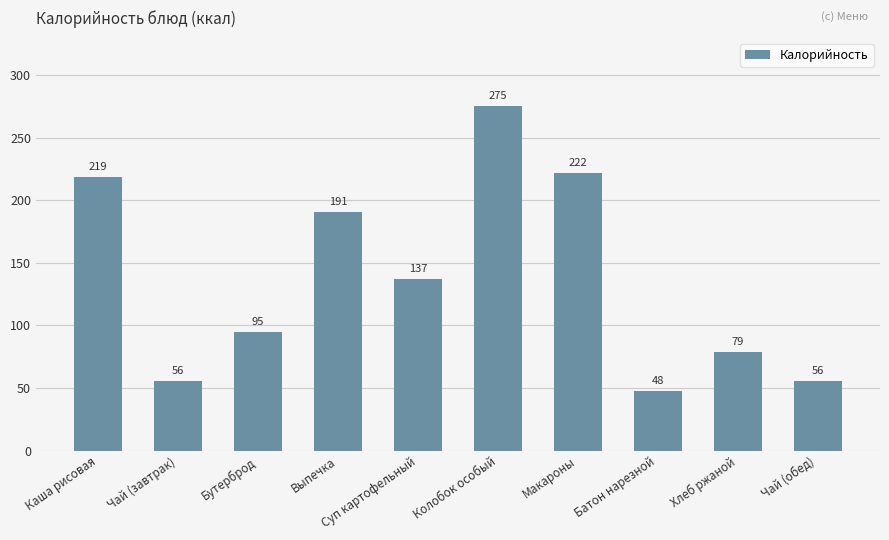

Which label corresponds to the largest value in the chart?

Колобок особый